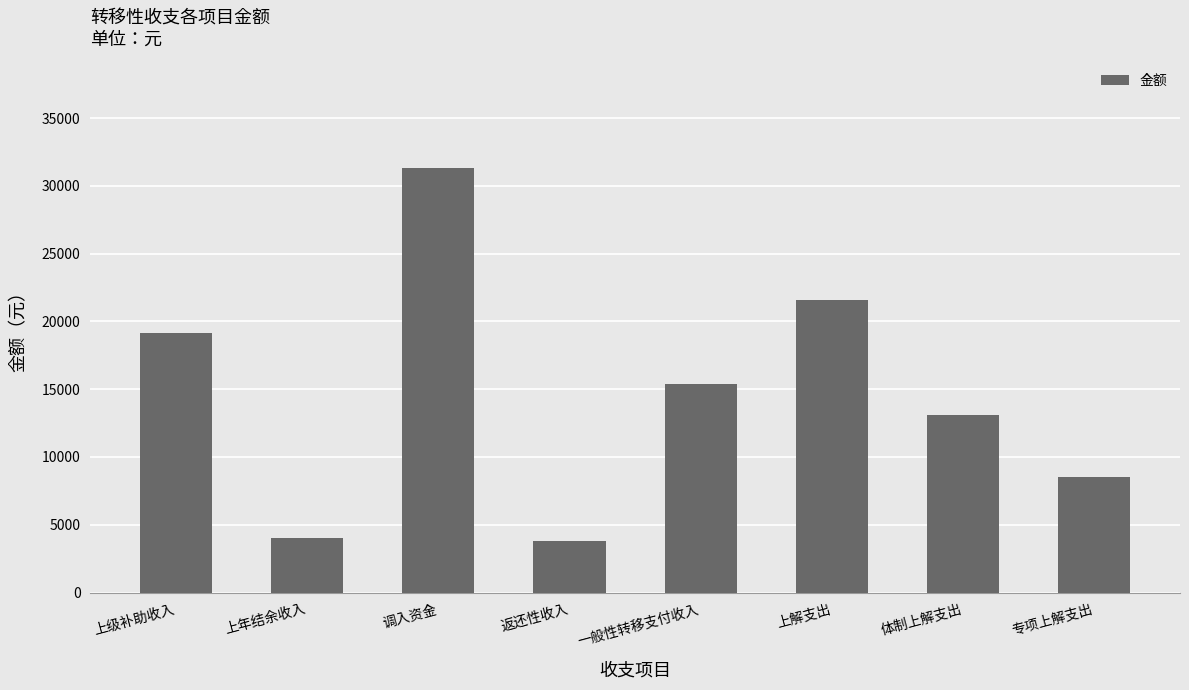

Between 上年结余收入 and 体制上解支出, which is larger?

体制上解支出